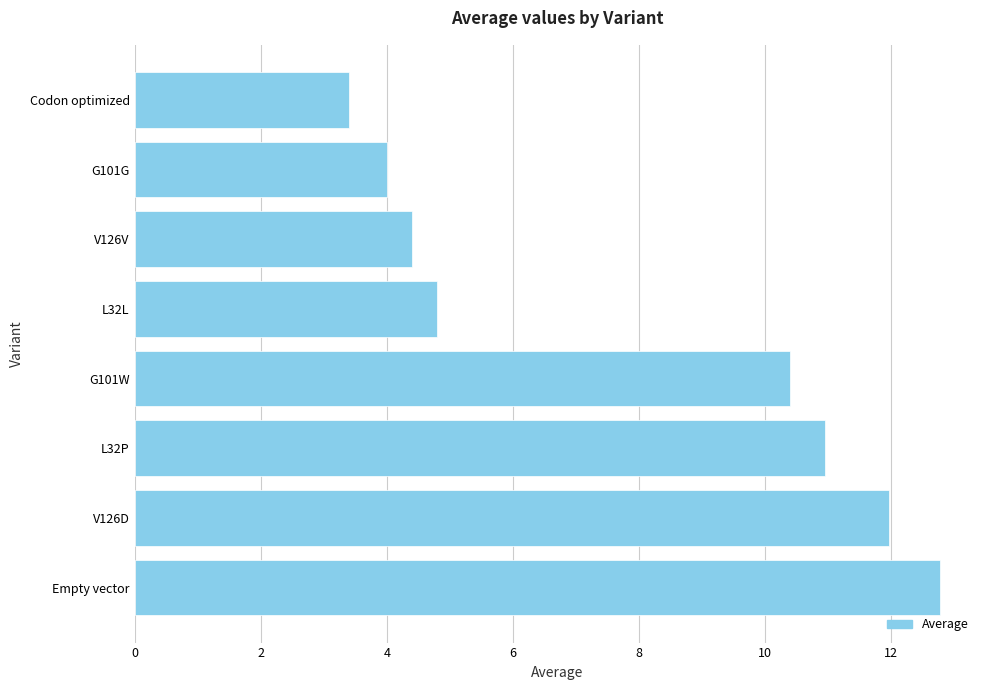

What is the sum of all values?

62.7